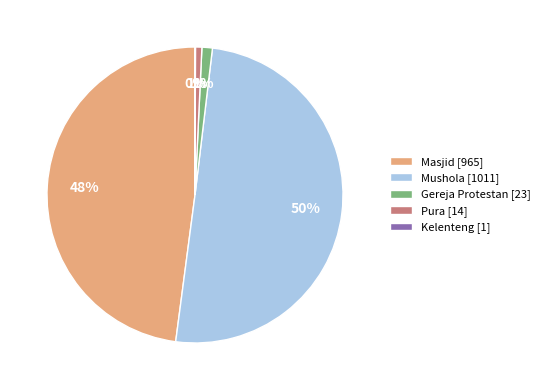

Is it true that Pura [14] is 1% of the pie?

True